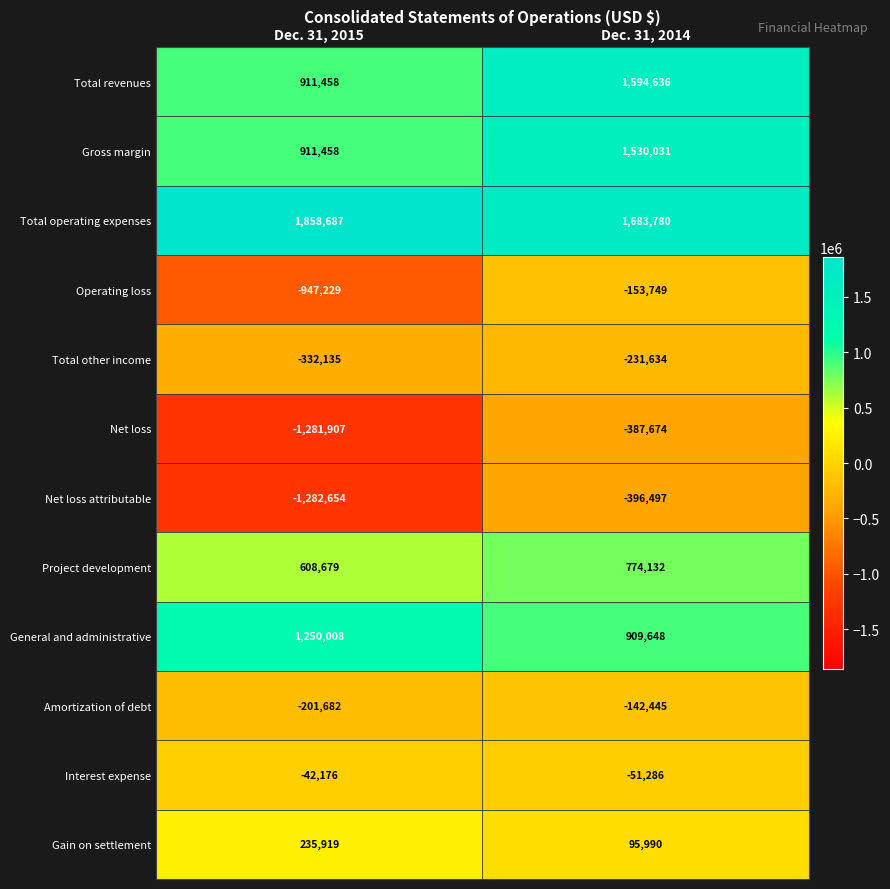

What value does the Gross margin series have at Dec. 31, 2015, to the nearest 100?

911500